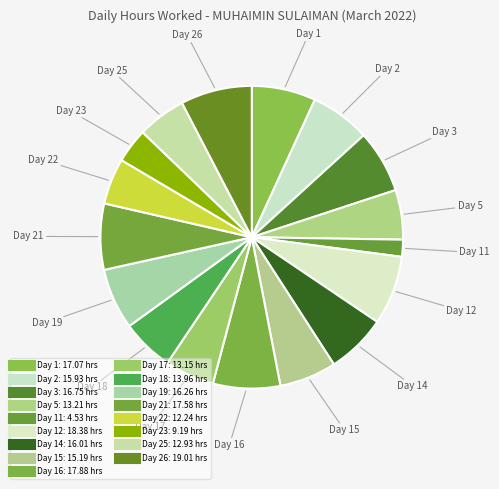

To the nearest percent, what is the average slice percentage?

6%